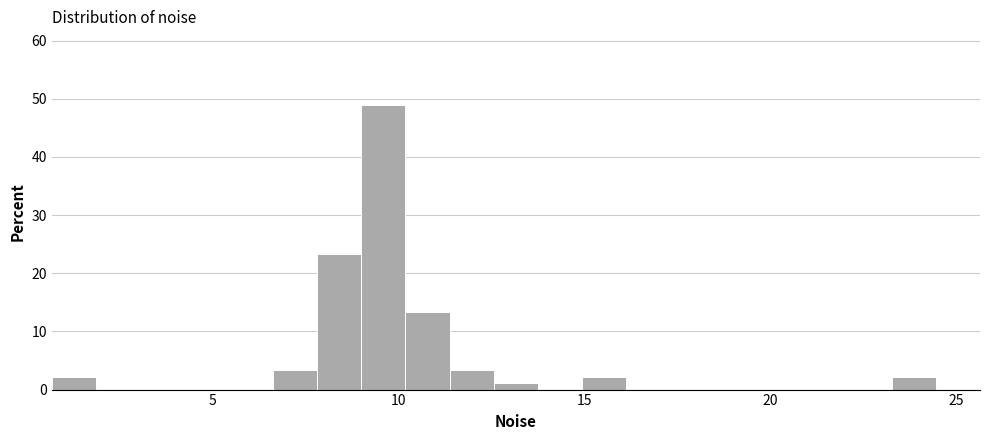

Read against the x-axis, roughly where is the centre of the tallest bar?

9.5